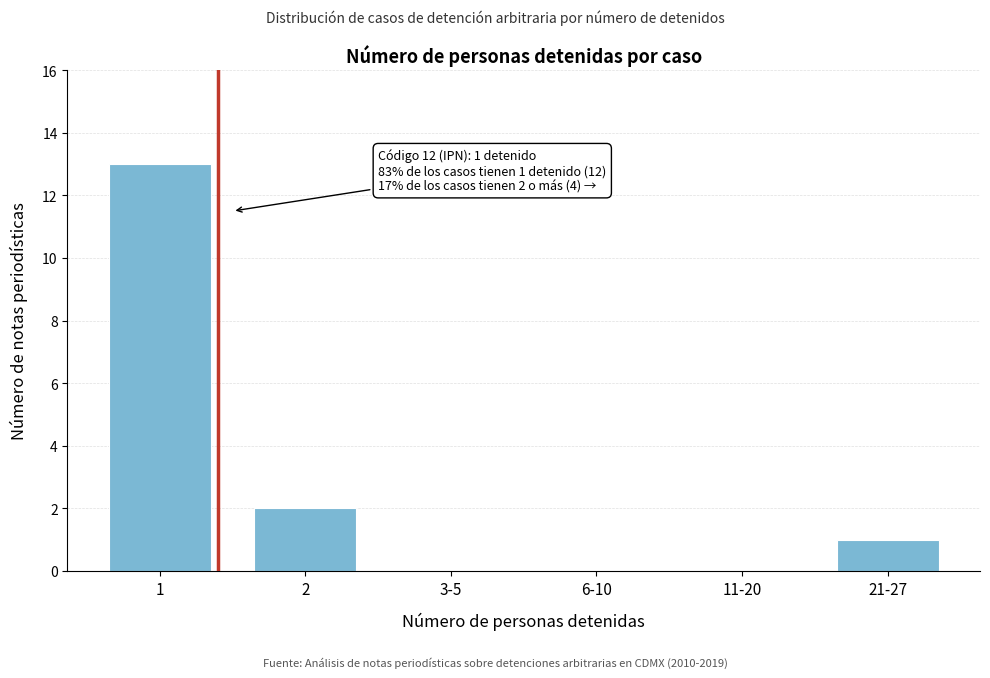

Reading left to right, extract all data points from this chart.

1=13	2=2	3-5=0	6-10=0	11-20=0	21-27=1